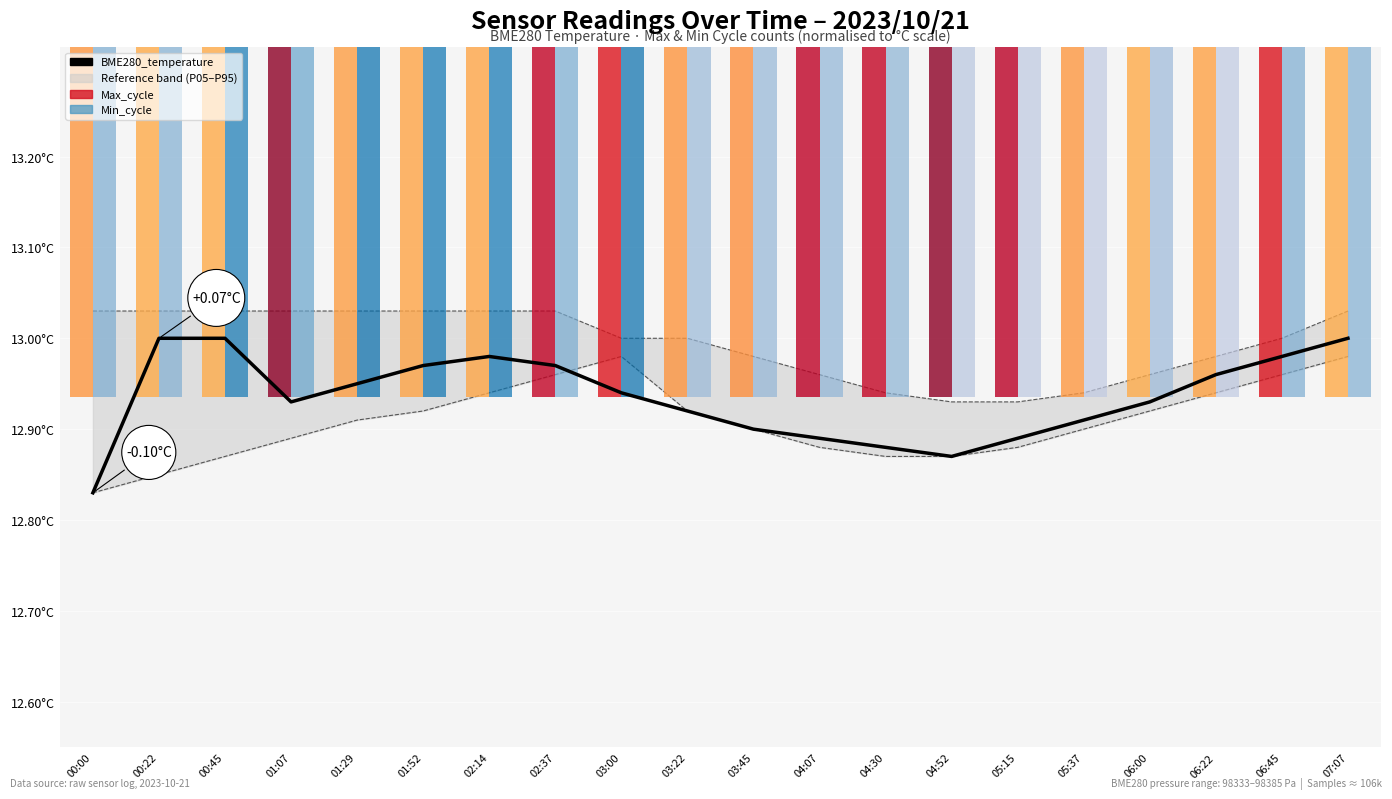

What is the greatest value displayed?

13.0